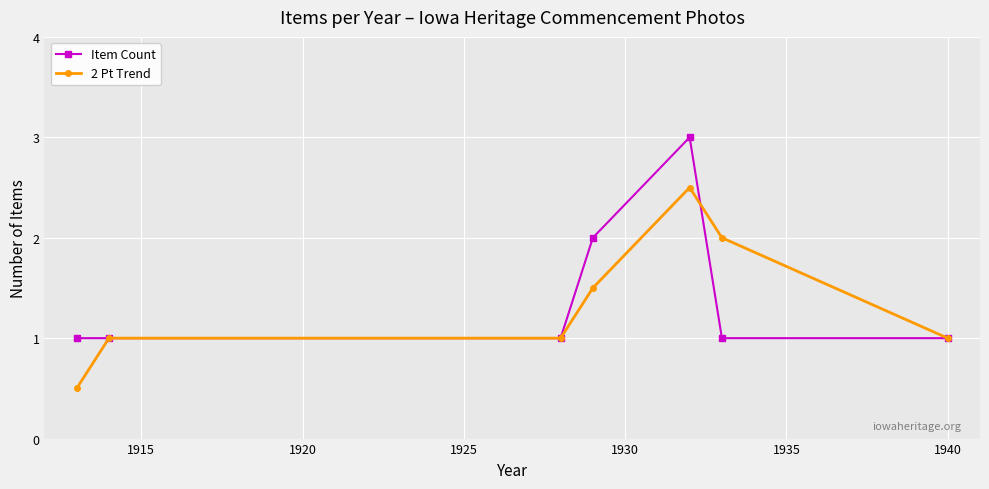

Reading right to left, what are all the values shown in this chart?

Item Count: 1.0	1.0	3.0	2.0	1.0	1.0	1.0
2 Pt Trend: 1.0	2.0	2.5	1.5	1.0	1.0	0.5